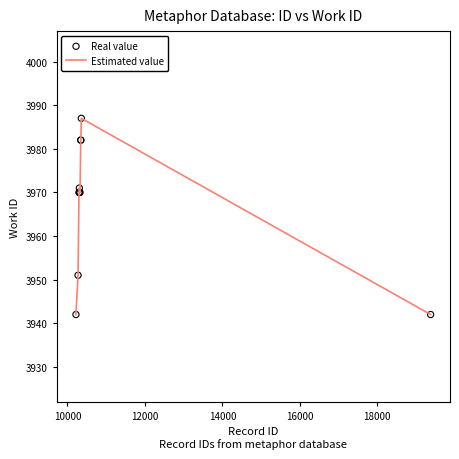

What is the minimum value shown in the chart?

3942